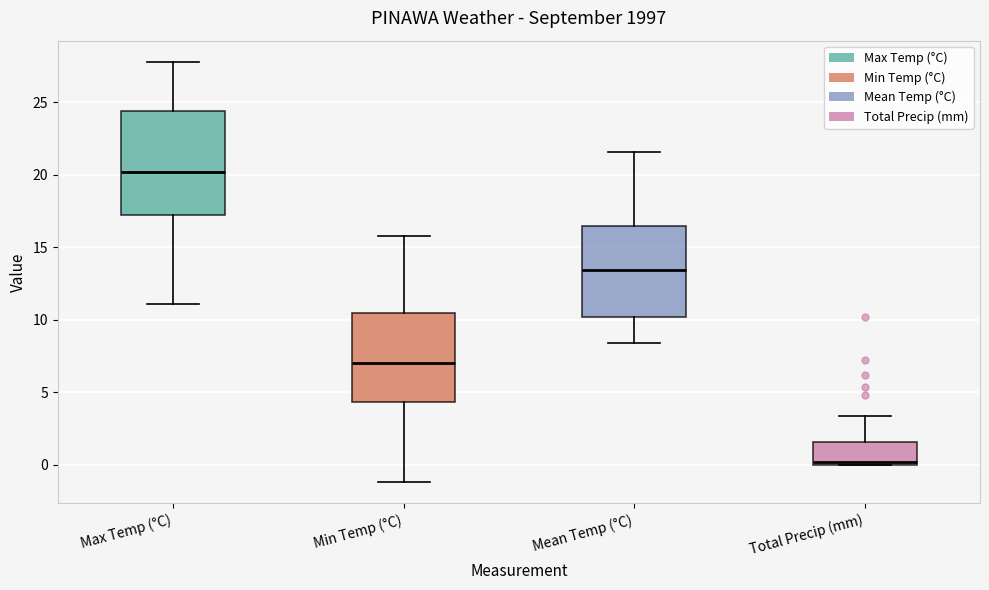

Reading left to right, transcribe this box plot: for each box, give where its median line is, the range the box spans, and where its two whiskers end, as read against the y-axis. The values are not printed on the chart, so give them approximately, as read against the axis.

Max Temp (°C): median 20.0, box 17.0 to 24.5, whiskers 11.0 to 28.0
Min Temp (°C): median 7.0, box 4.5 to 10.5, whiskers -1.0 to 16.0
Mean Temp (°C): median 13.5, box 10.0 to 16.5, whiskers 8.5 to 21.5
Total Precip (mm): median 0.0 (just above the box's lower edge), box 0.0 to 1.5, whiskers 0.0 to 3.5